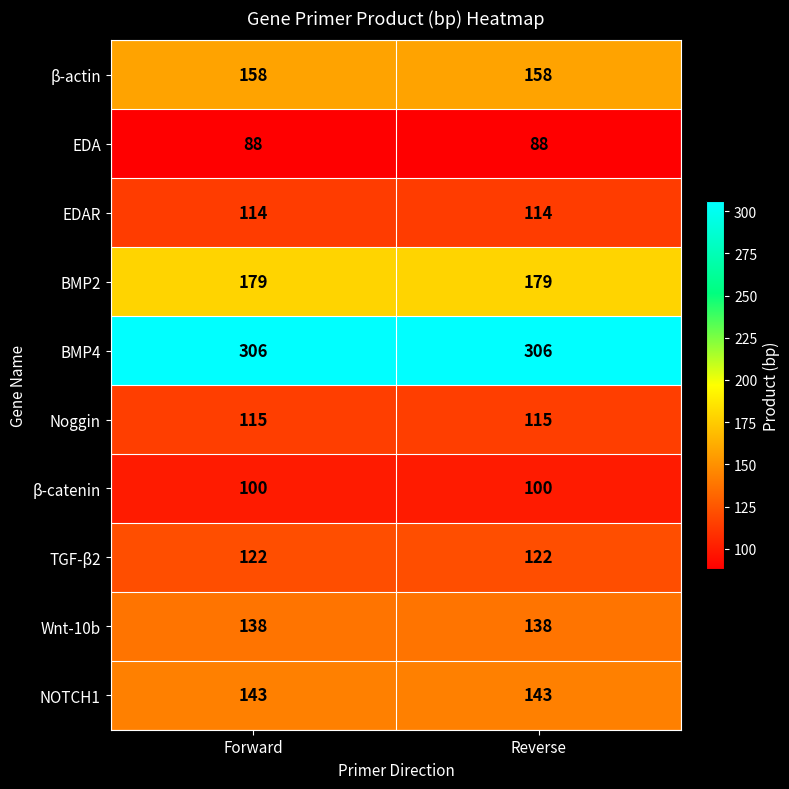

List the series in order of their peak value, lowest first.

EDA, β-catenin, EDAR, Noggin, TGF-β2, Wnt-10b, NOTCH1, β-actin, BMP2, BMP4